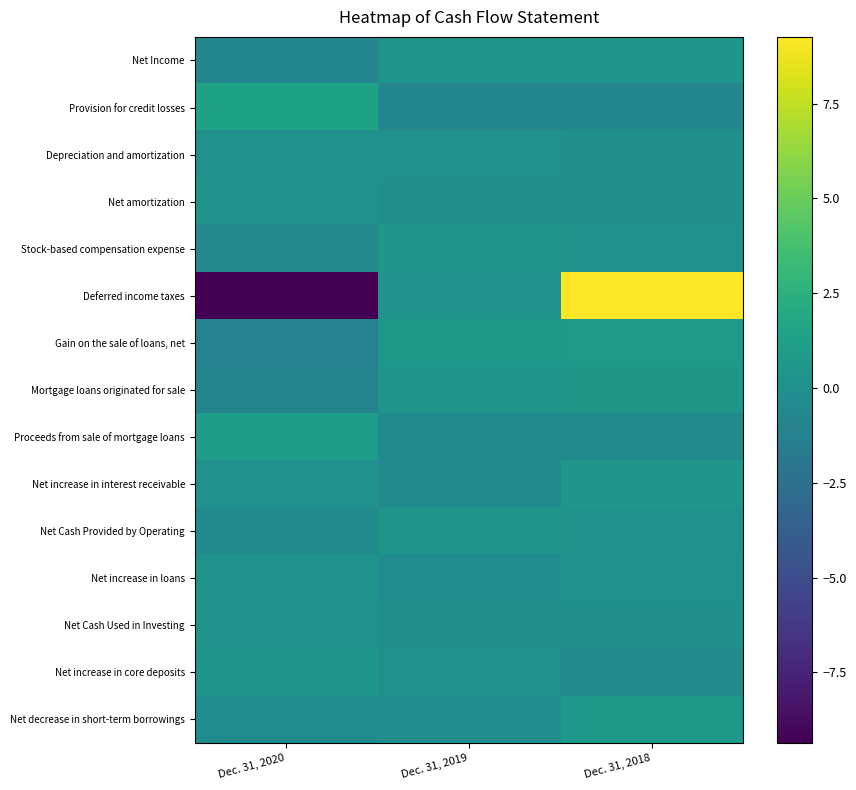

Between Dec. 31, 2020 and Dec. 31, 2018, which is larger?

Dec. 31, 2018